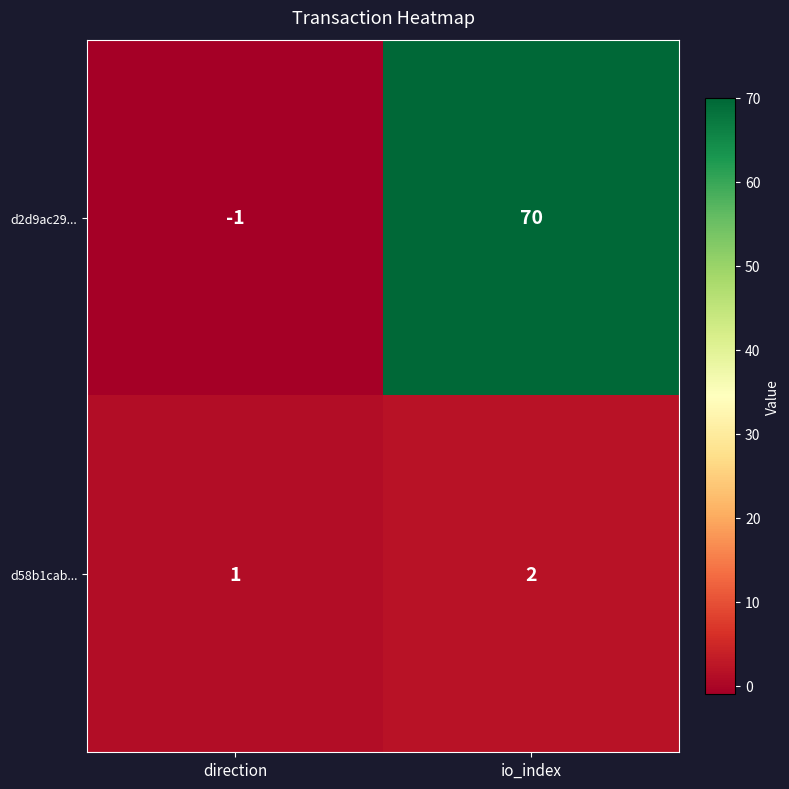

What is the difference between the highest and lowest values at io_index?

68